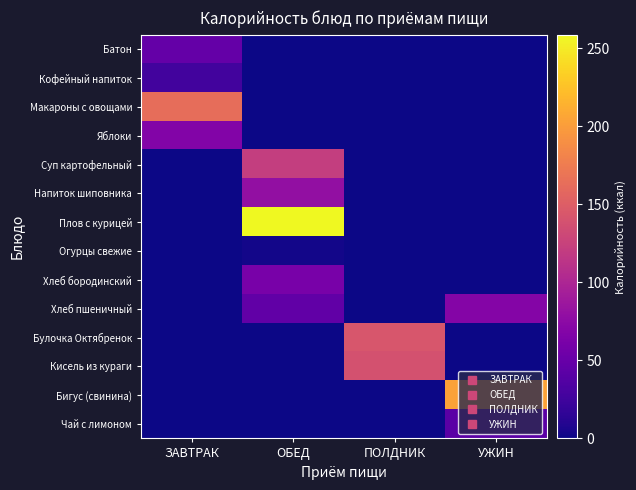

Between ОБЕД and ПОЛДНИК, which is larger?

ОБЕД